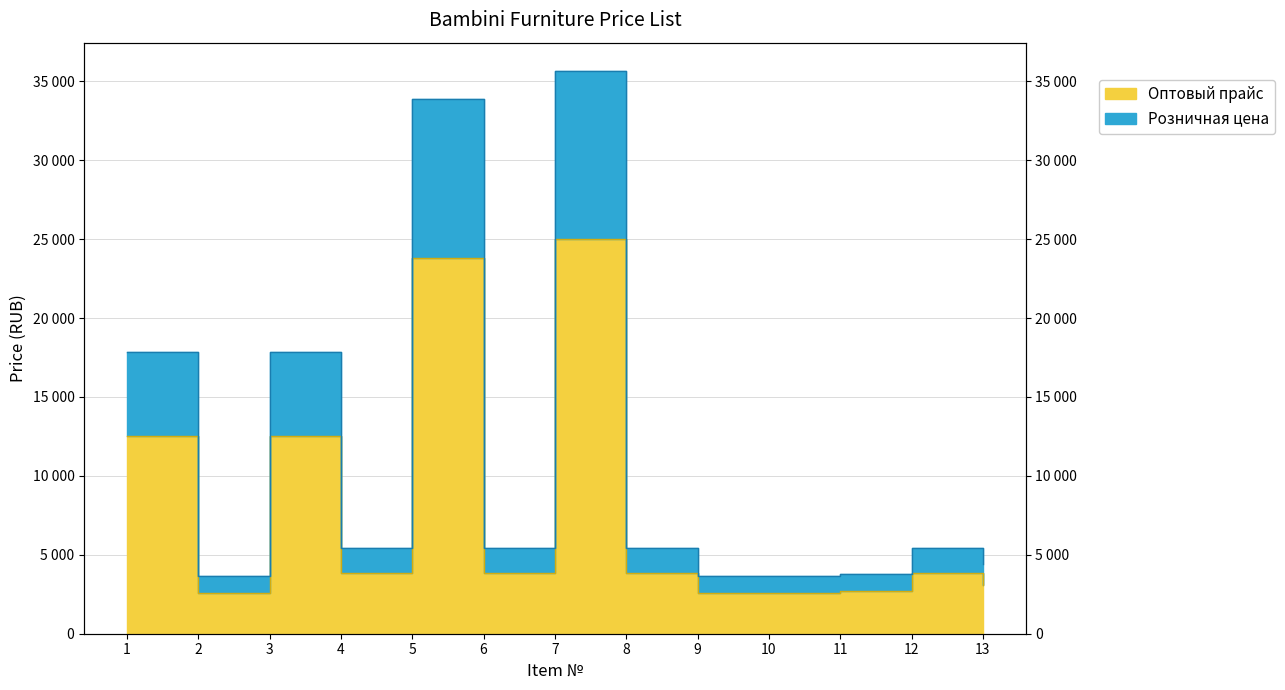

What is the approximate value of Розничная цена at 5?

33885